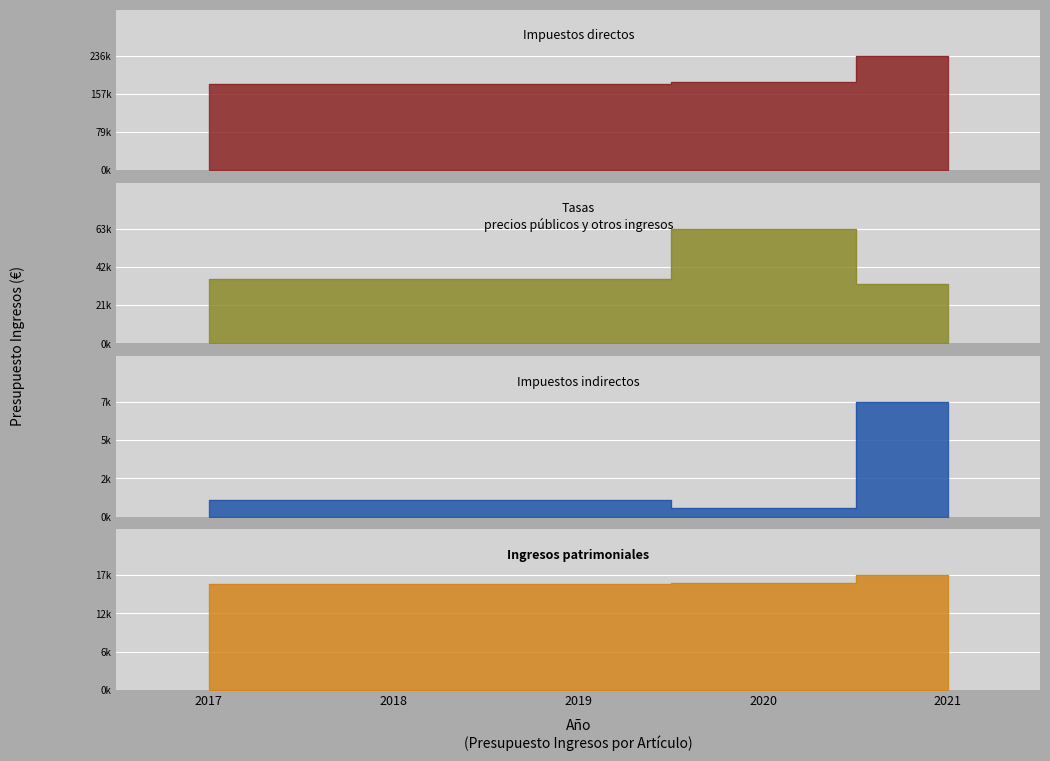

At which label is Impuestos indirectos closest to 3750?

2017